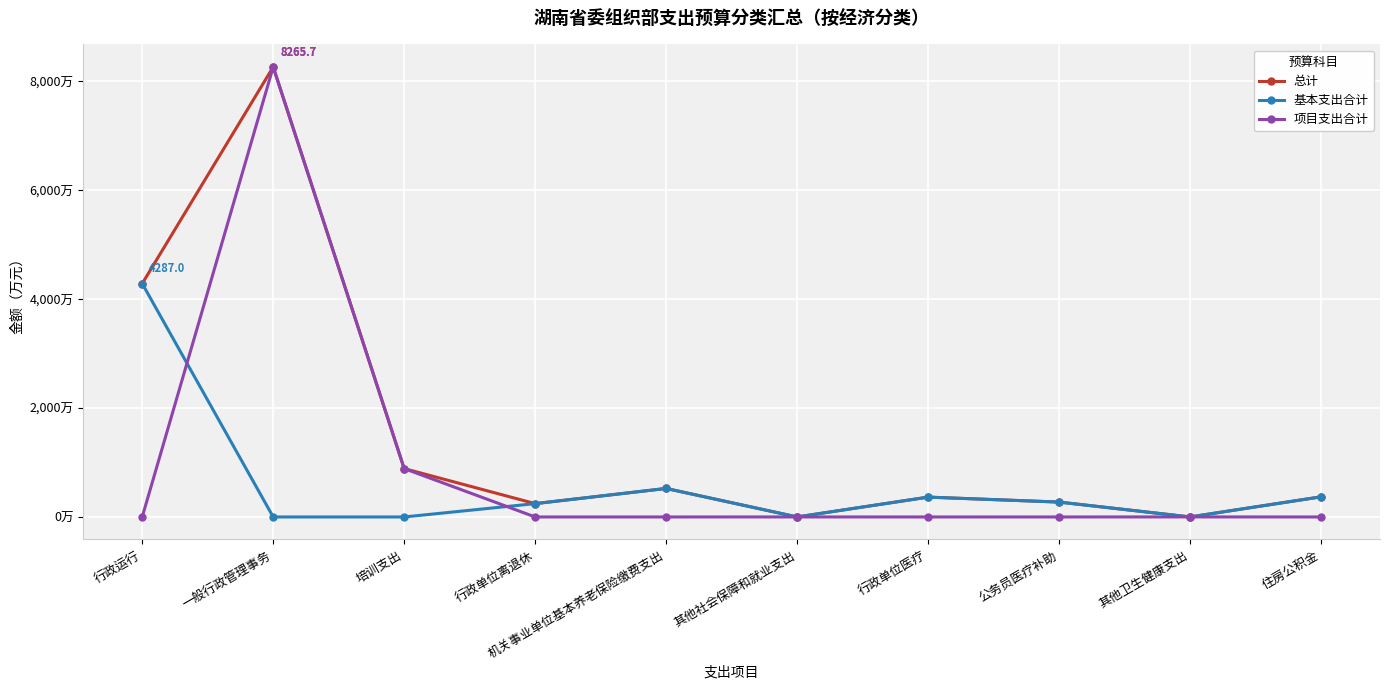

Which series has the largest range (max minus min)?

项目支出合计